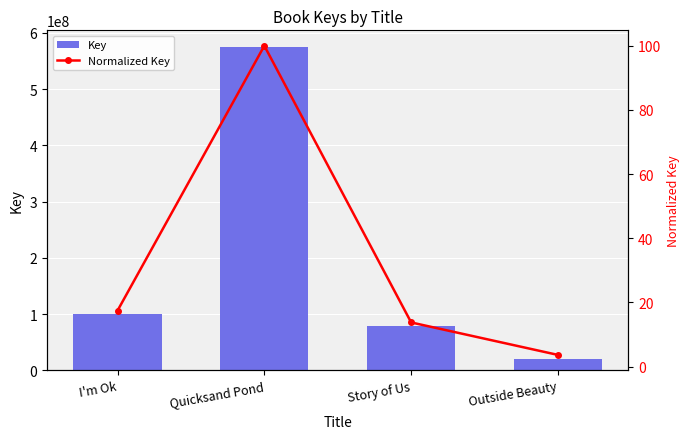

List the series in order of their overall mean, highest first.

Key, Normalized Key